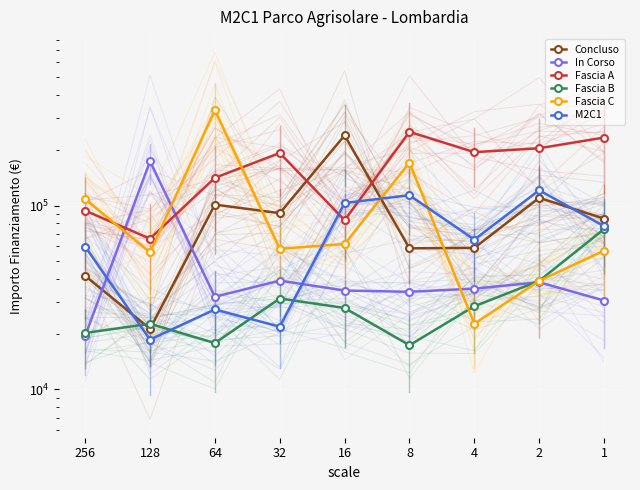

True or false: Fascia B and Concluso cross at least once.

True